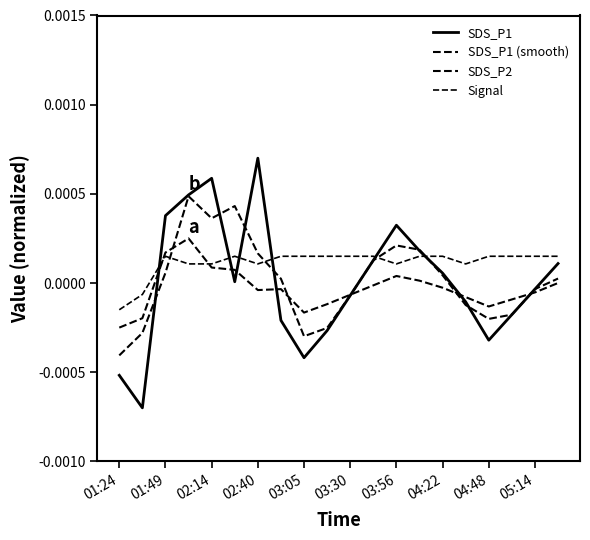

At how many categories does at least one series exceed 0?

18